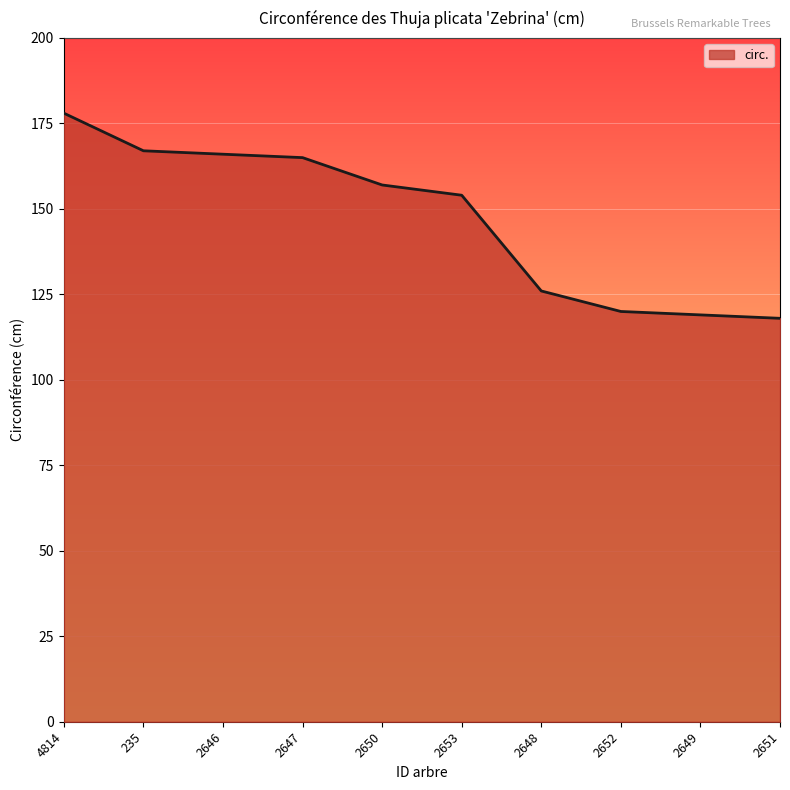

Which label corresponds to the largest value in the chart?

4814